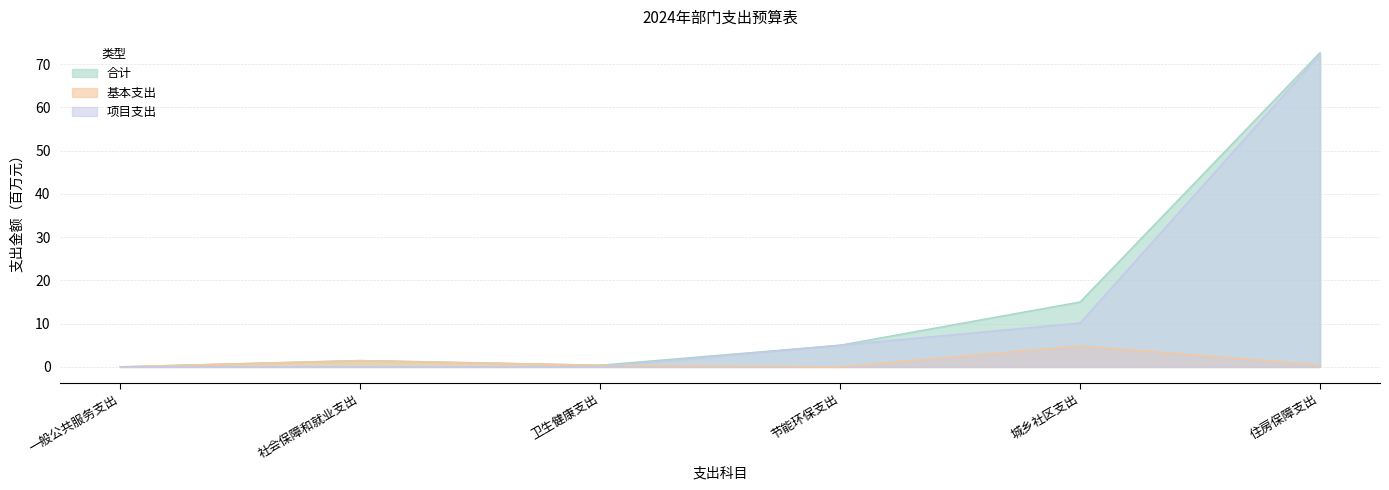

True or false: 项目支出 has more than 2 interior local peaks.

False